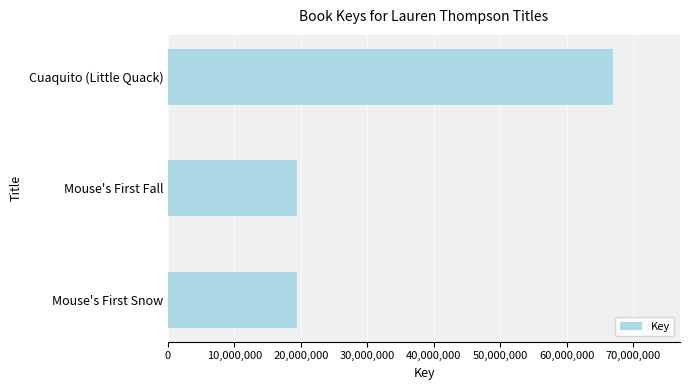

True or false: the data shows 67006131 at Cuaquito (Little Quack).

True